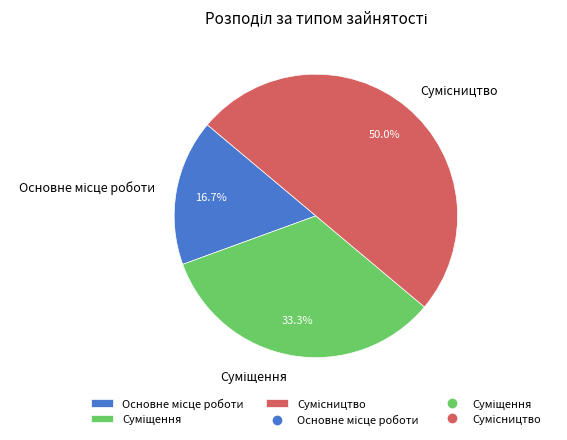

Rank the categories by value from highest to lowest.

Сумісництво, Суміщення, Основне місце роботи